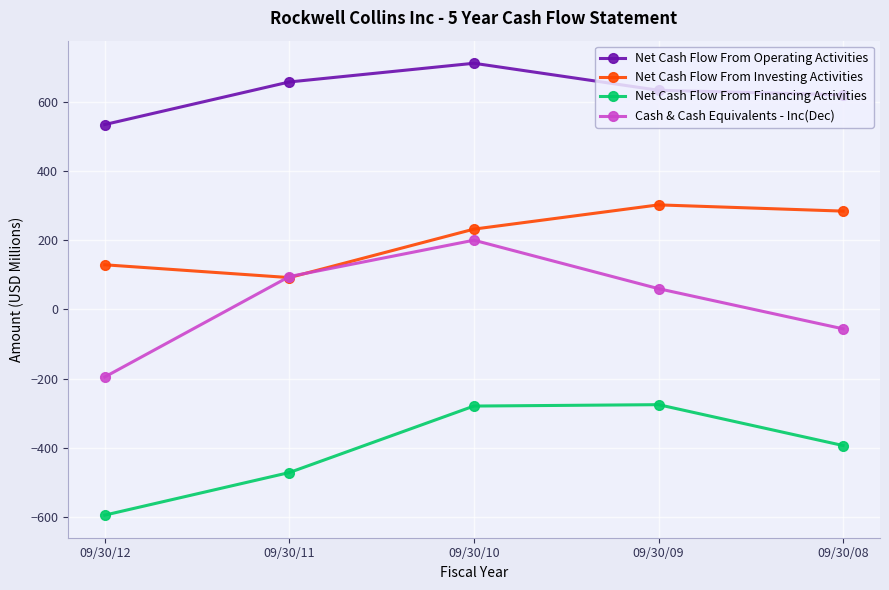

At which category does the chart reach its minimum across all series?

09/30/12